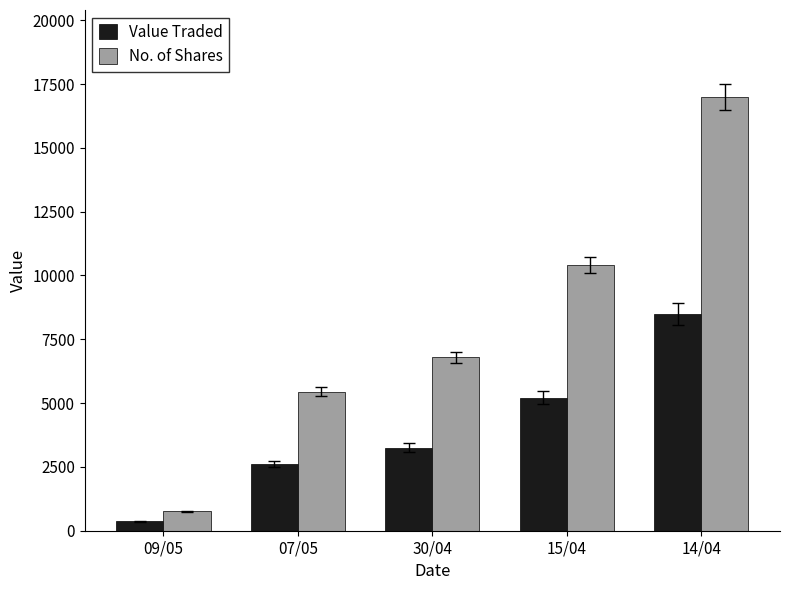

Reading left to right, extract all data points from this chart.

Value Traded: 09/05=362	07/05=2618	30/04=3258	15/04=5206	14/04=8488
No. of Shares: 09/05=754	07/05=5454	30/04=6787	15/04=10426	14/04=17000